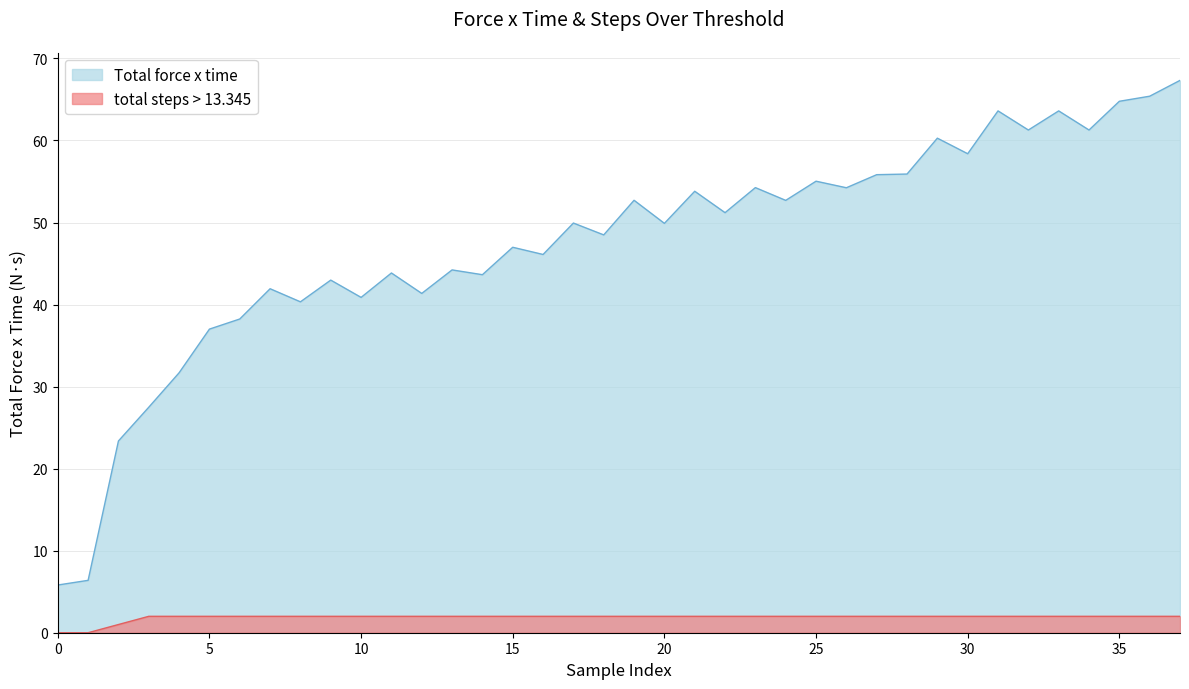

Between 37 and 18, which is larger?

37